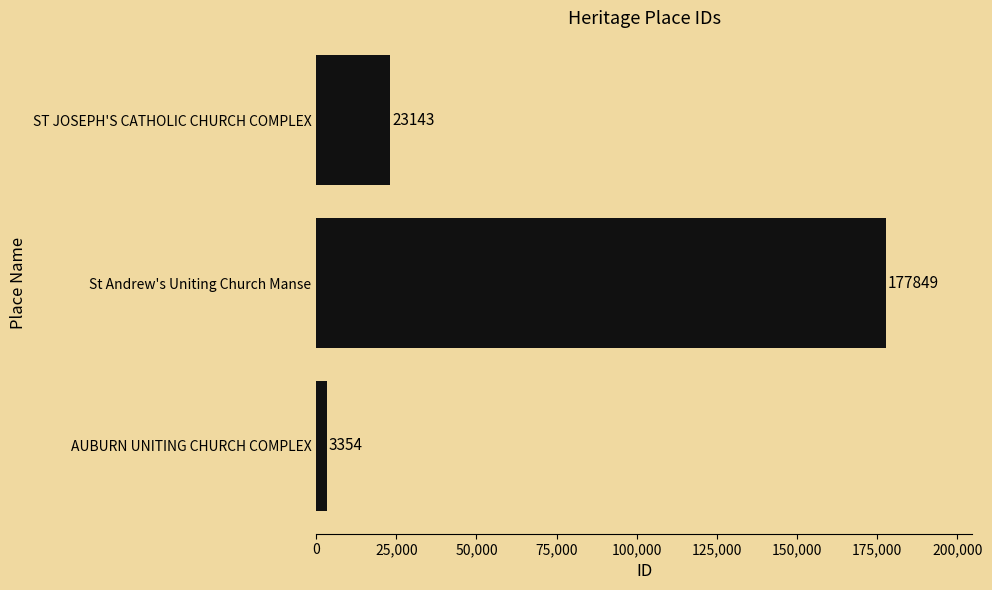

Count the values in the range 3354 to 177849.

3